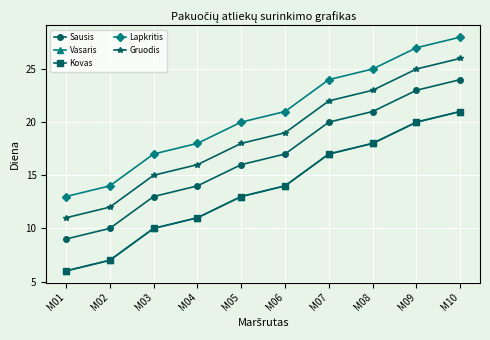

Does the chart have visible grid lines?

Yes